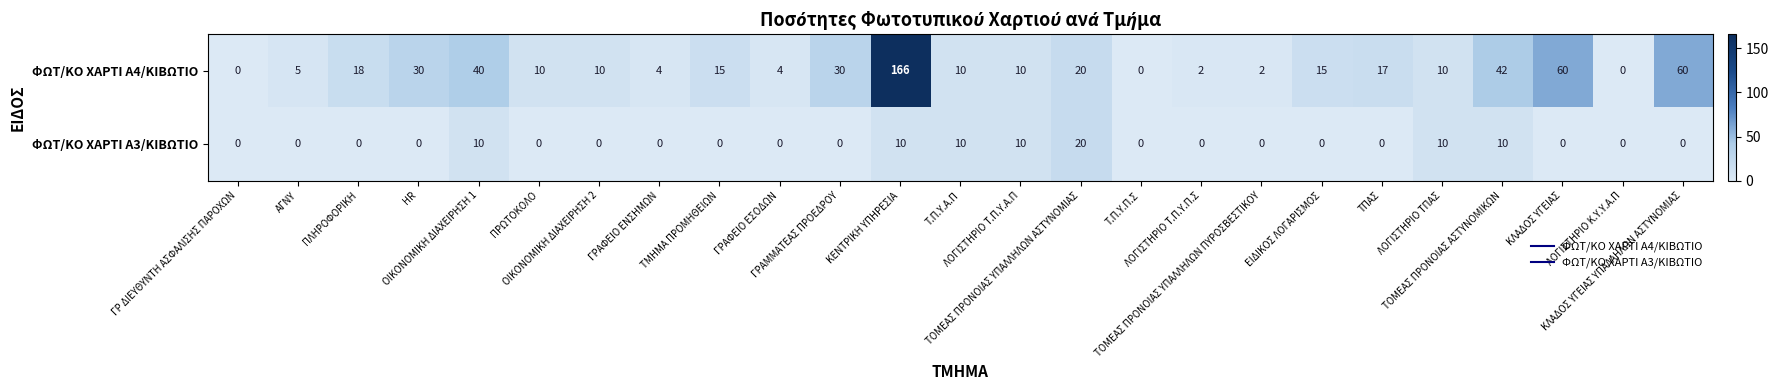

Which series has the largest range (max minus min)?

ΦΩΤ/ΚΟ ΧΑΡΤΙ Α4/ΚΙΒΩΤΙΟ